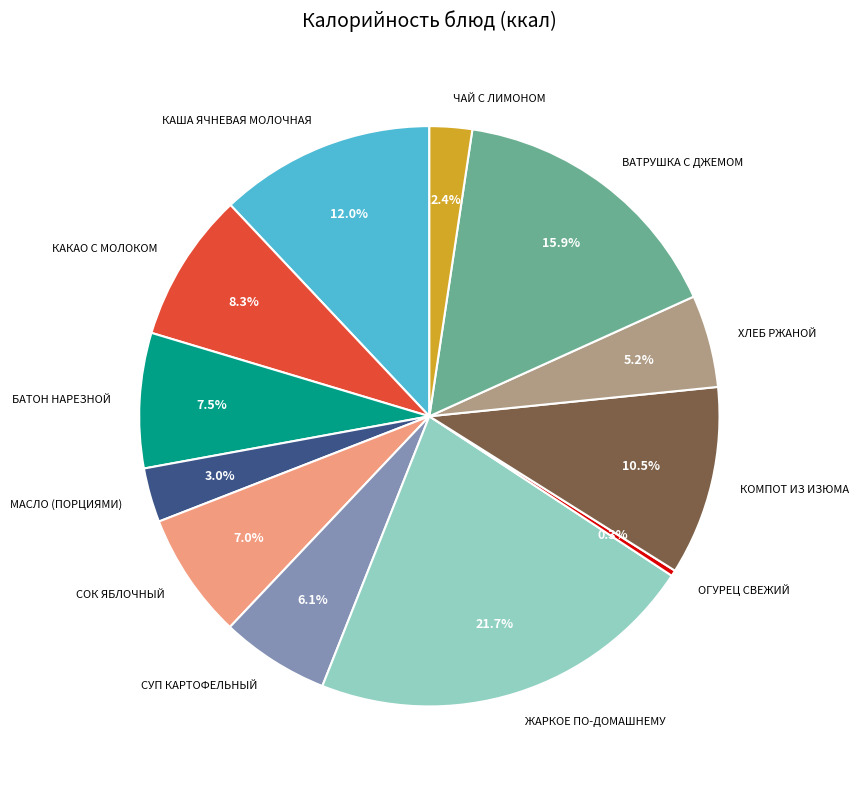

How many segments does this pie chart have?

12